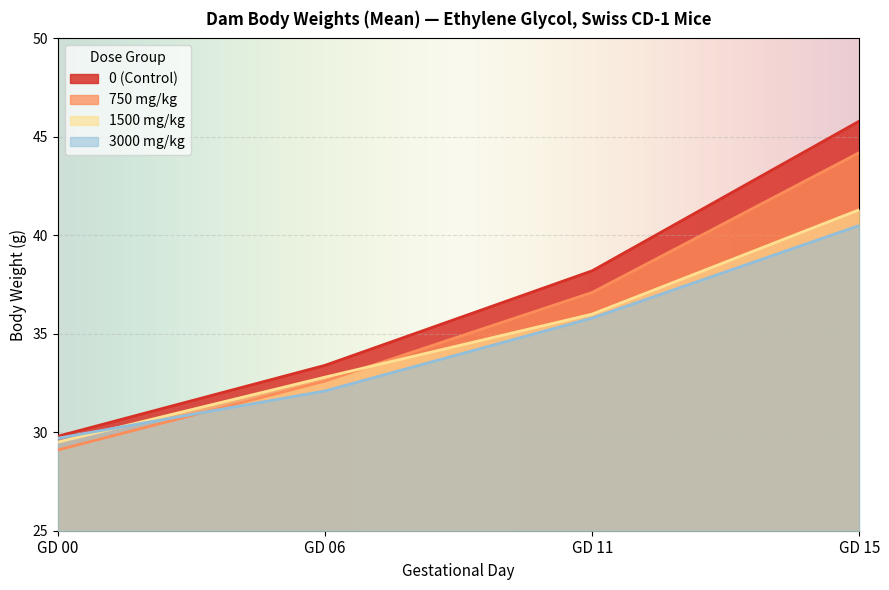

What is the difference between the 0 (Control) values at GD 15 and GD 06?

12.4